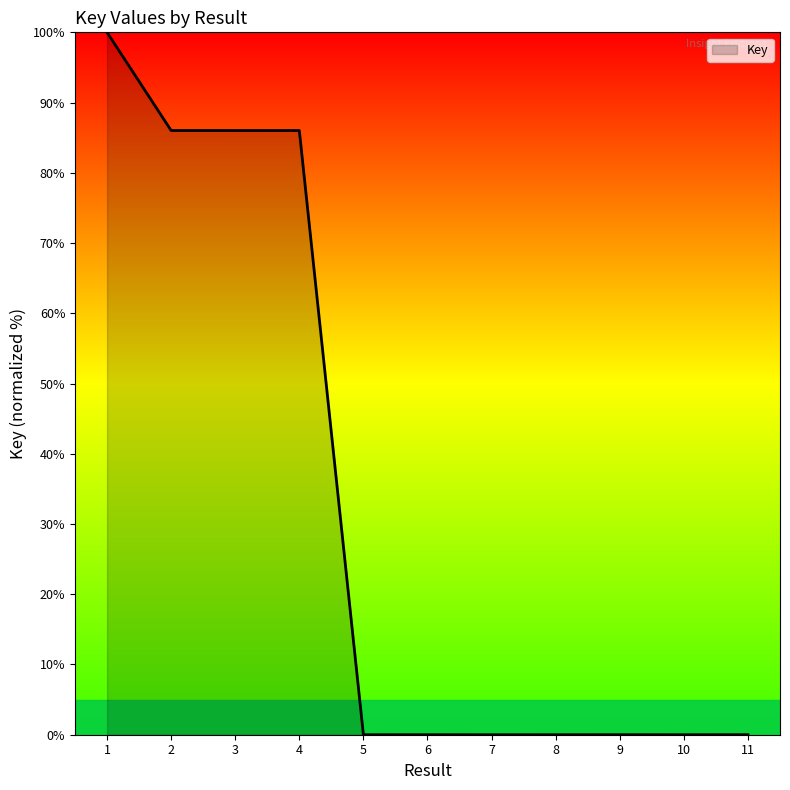

The chart shows a value of 60.9 at 7. True or false?

False